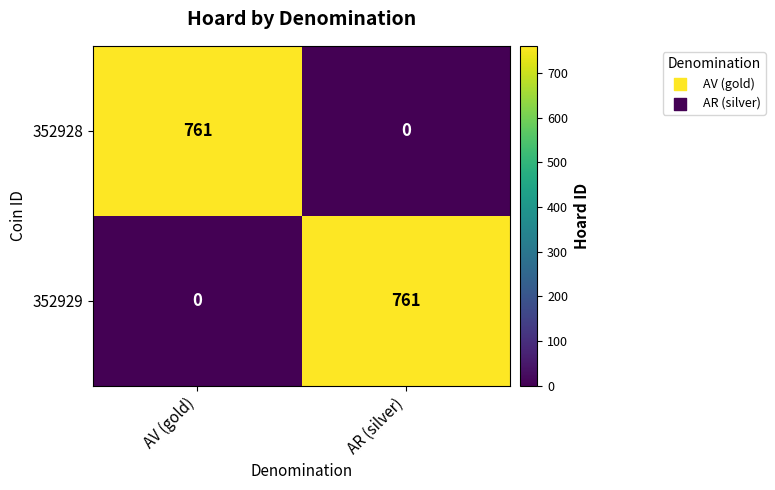

What is the sum of all 352928 values?

761